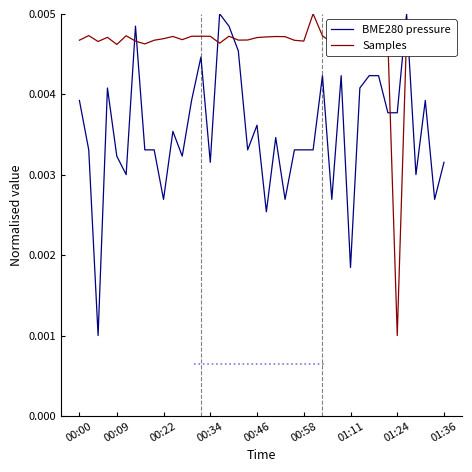

How many Samples values are between 0 and 1?

40